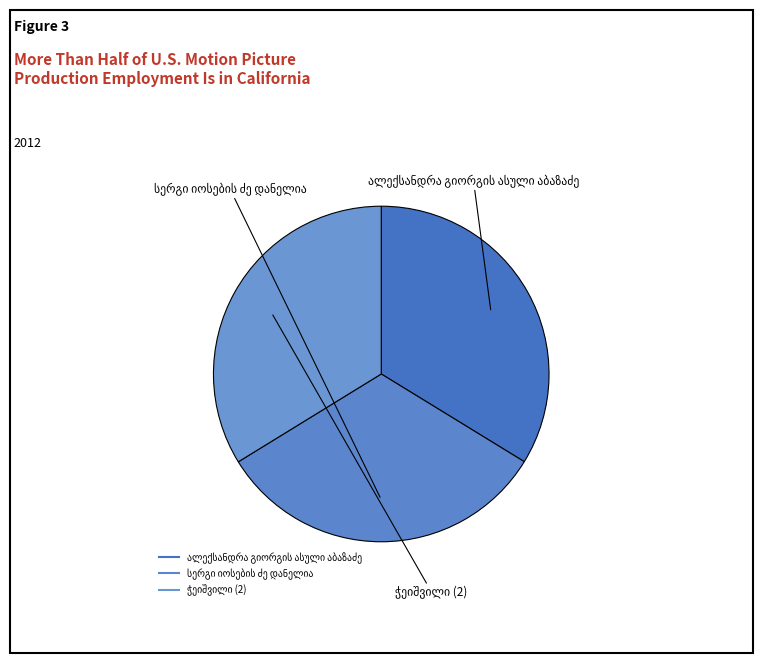

Count the number of slices in the pie.

3